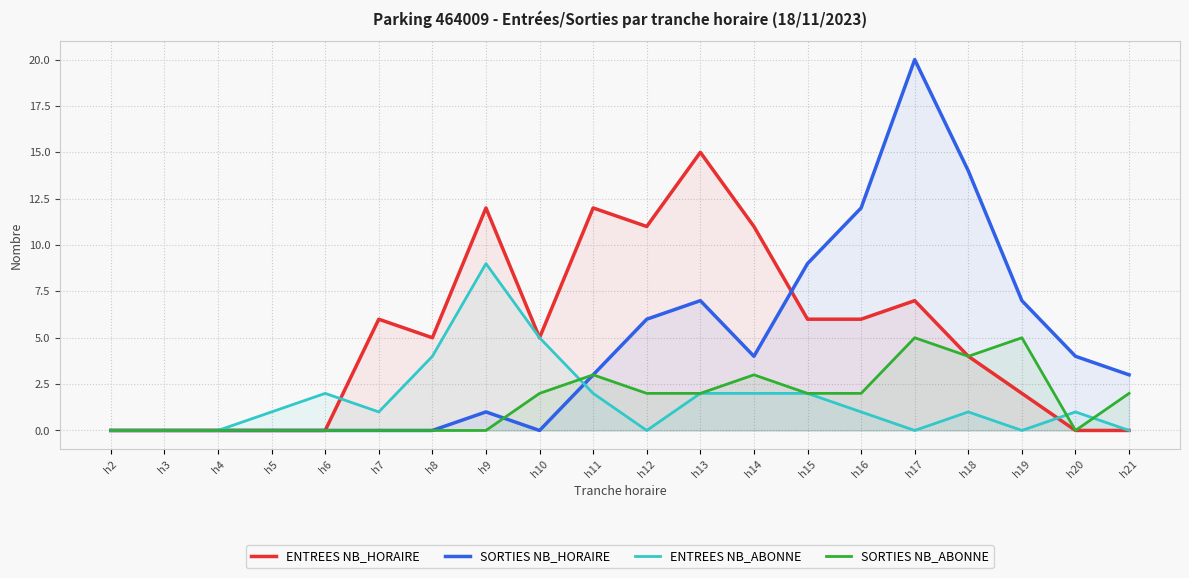

Reading left to right, extract all data points from this chart.

ENTREES NB_HORAIRE: h2=0	h3=0	h4=0	h5=0	h6=0	h7=6	h8=5	h9=12	h10=5	h11=12	h12=11	h13=15	h14=11	h15=6	h16=6	h17=7	h18=4	h19=2	h20=0	h21=0
SORTIES NB_HORAIRE: h2=0	h3=0	h4=0	h5=0	h6=0	h7=0	h8=0	h9=1	h10=0	h11=3	h12=6	h13=7	h14=4	h15=9	h16=12	h17=20	h18=14	h19=7	h20=4	h21=3
ENTREES NB_ABONNE: h2=0	h3=0	h4=0	h5=1	h6=2	h7=1	h8=4	h9=9	h10=5	h11=2	h12=0	h13=2	h14=2	h15=2	h16=1	h17=0	h18=1	h19=0	h20=1	h21=0
SORTIES NB_ABONNE: h2=0	h3=0	h4=0	h5=0	h6=0	h7=0	h8=0	h9=0	h10=2	h11=3	h12=2	h13=2	h14=3	h15=2	h16=2	h17=5	h18=4	h19=5	h20=0	h21=2